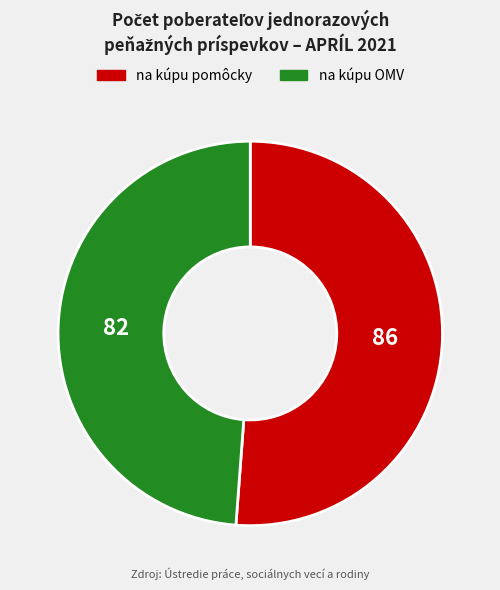

Is there any slice that represents more than half of the pie?

Yes